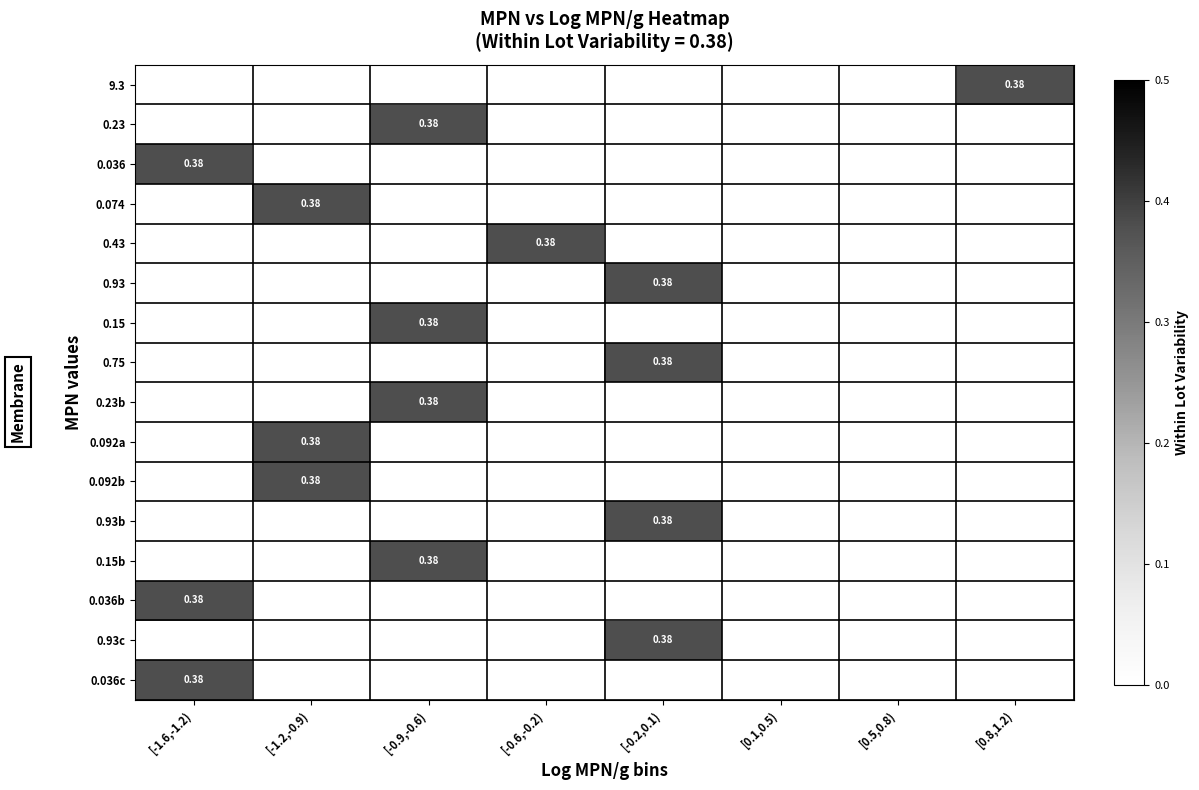

What is the total value across all series at [-1.6,-1.2)?

1.1